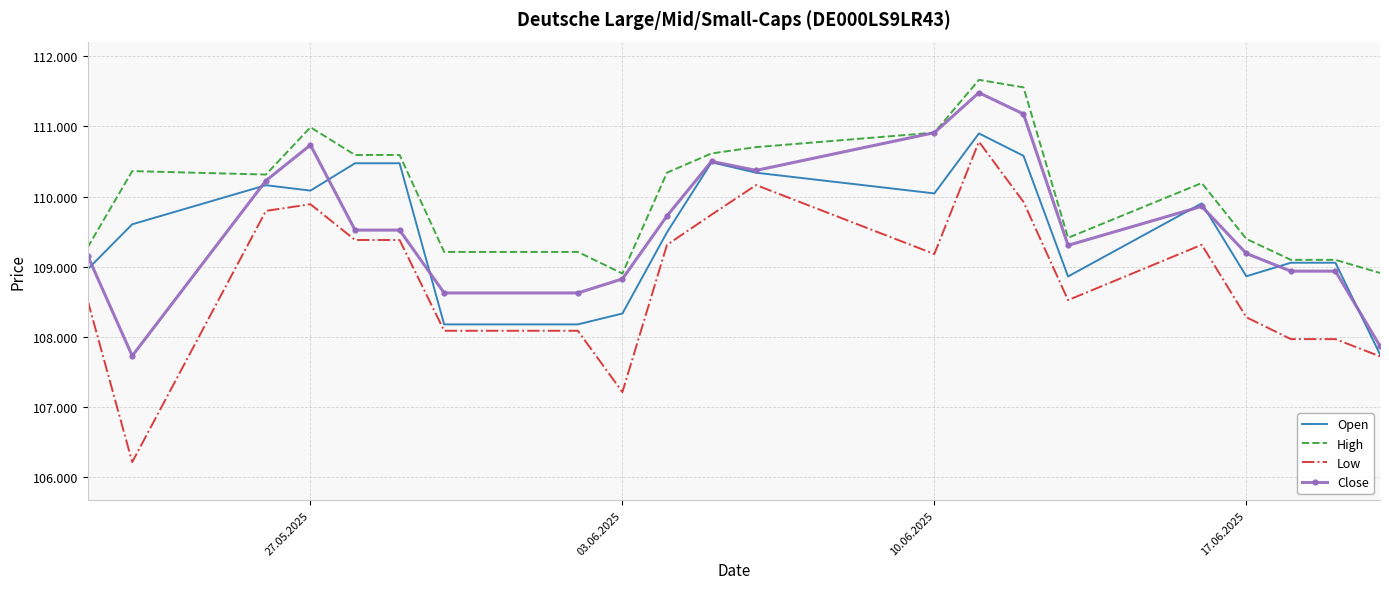

Reading left to right, transcribe all the data shown in this chart.

Open: 108965	109606	110163	110086	110476	110476	108179	108179	108334	109491	110490	110341	110046	110901	110582	108862	109904	108865	109058	109058	107751
High: 109277	110364	110315	110989	110594	110594	109212	109212	108904	110342	110616	110706	110912	111665	111558	109413	110194	109398	109099	109099	108912
Low: 108521	106216	109797	109892	109382	109382	108088	108088	107214	109313	109743	110165	109182	110783	109925	108525	109314	108281	107969	107969	107723
Close: 109158	107730	110228	110736	109523	109523	108627	108627	108827	109725	110503	110374	110912	111482	111178	109306	109861	109190	108938	108938	107871